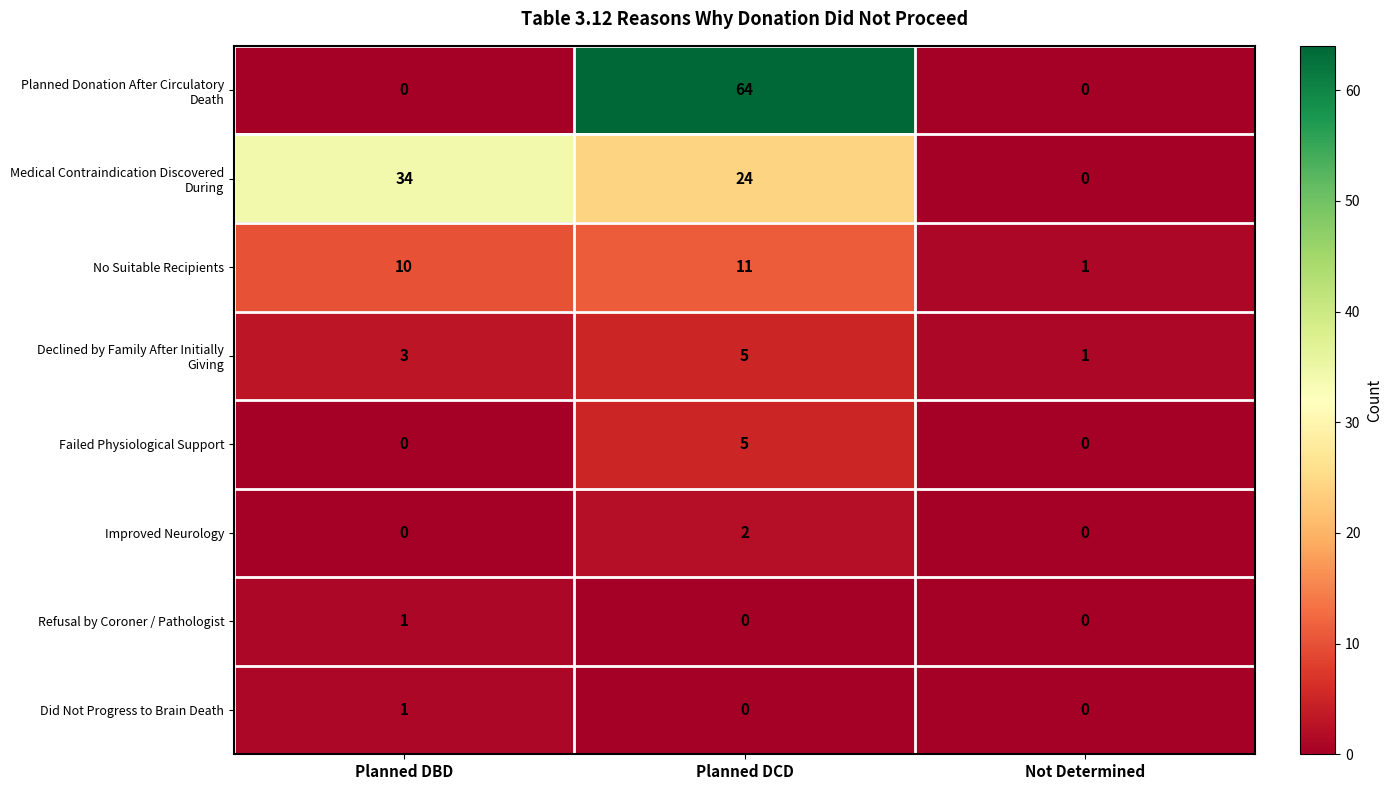

What is the sum of the No Suitable Recipients values at Planned DBD and Planned DCD?

21